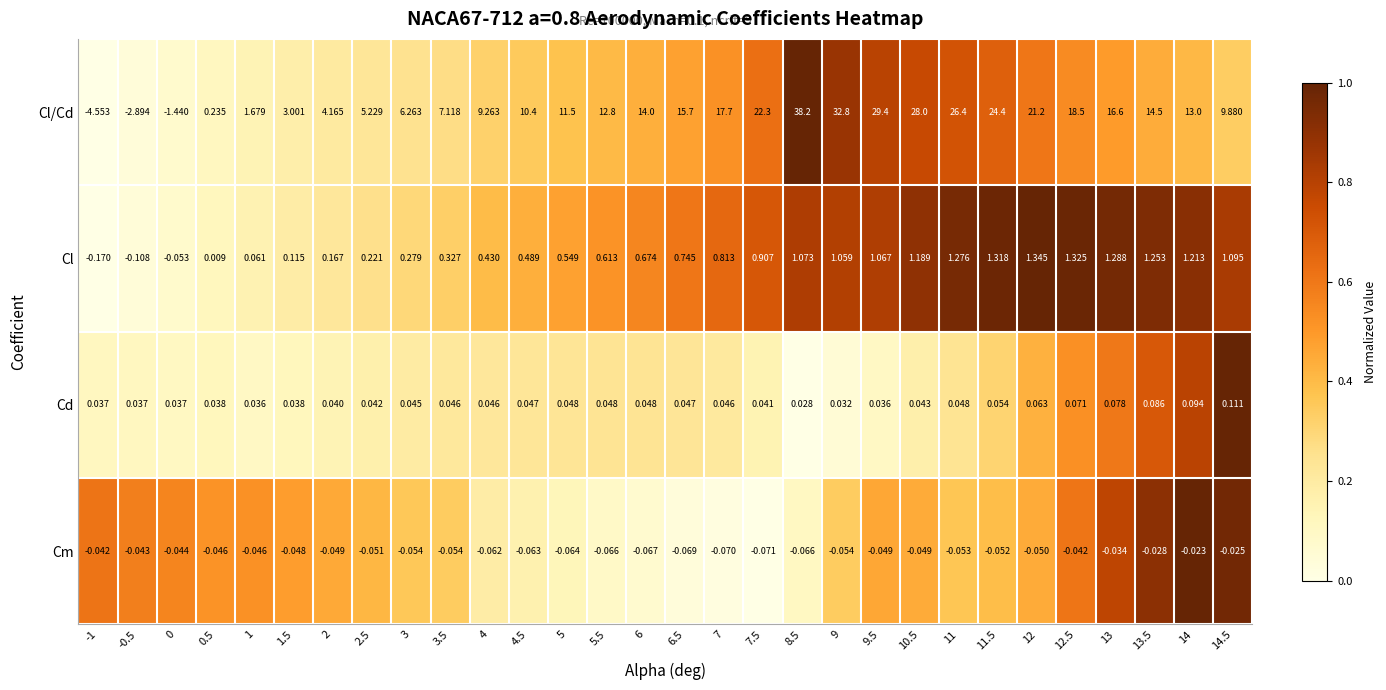

Rank the series by their maximum value, from lowest to highest.

Cm, Cd, Cl, Cl/Cd